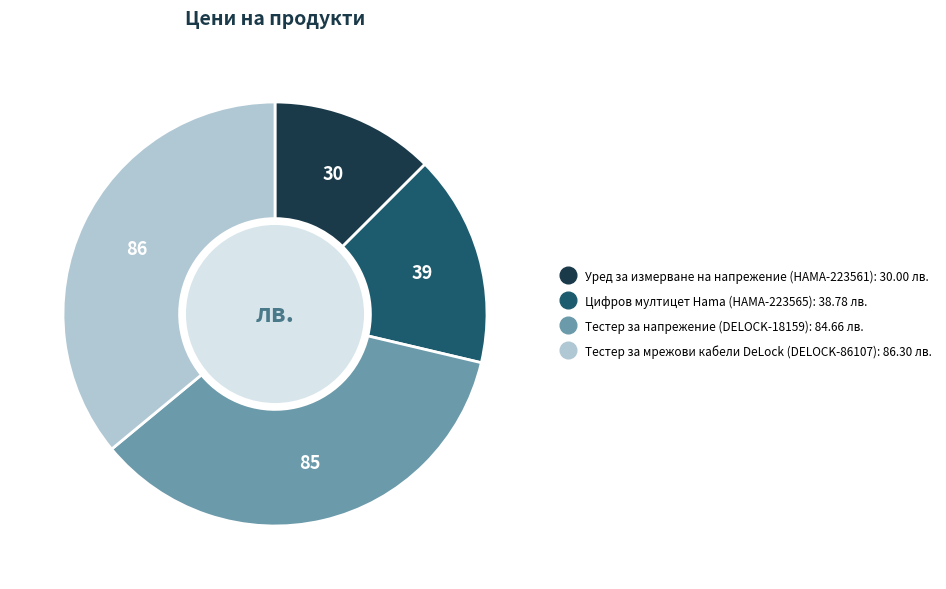

What is the ratio of the value at Тестер за напрежение (DELOCK-18159) to the value at Тестер за мрежови кабели DeLock (DELOCK-86107)?

1.0